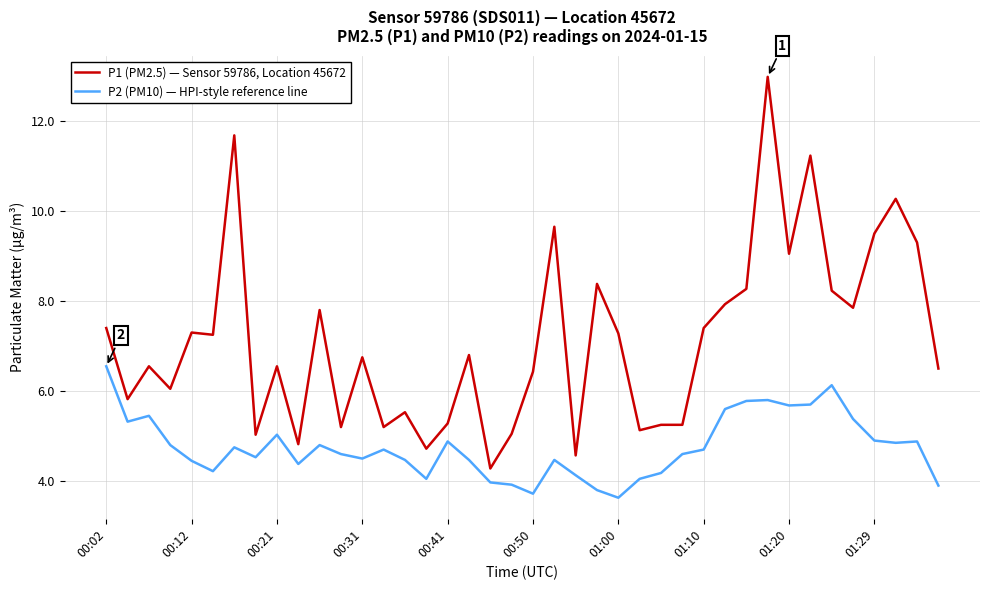

Which series has the largest total across all categories?

P1 (PM2.5) — Sensor 59786, Location 45672